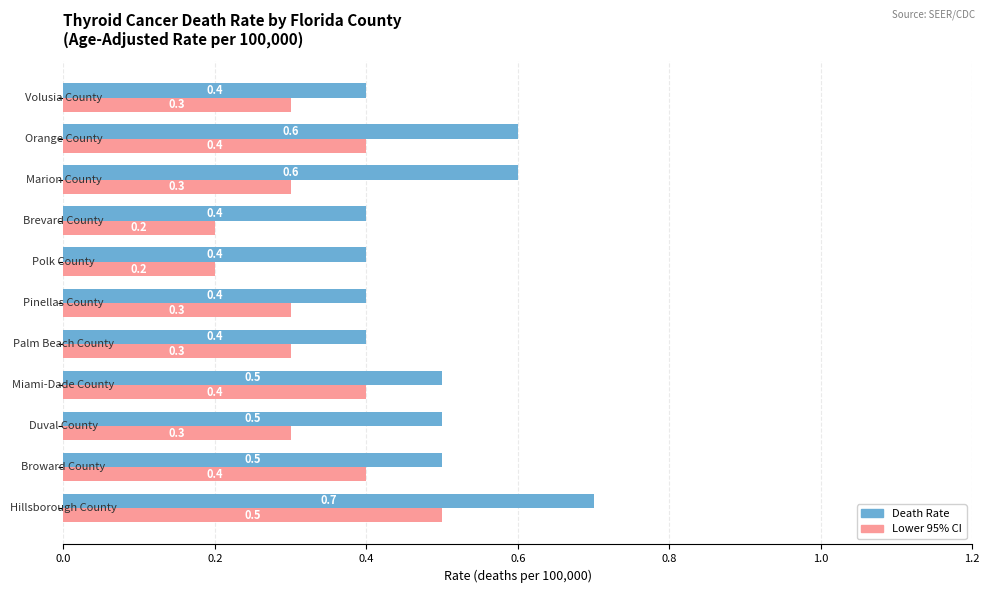

Rank the series by their maximum value, from lowest to highest.

Lower 95% CI, Death Rate